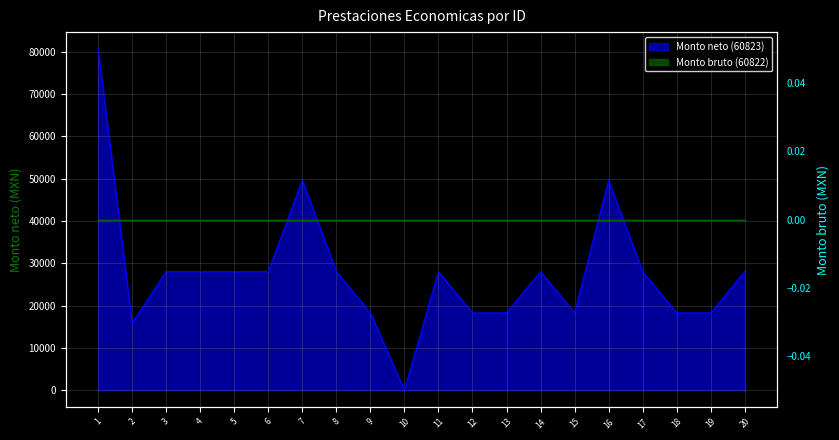

List the labels in order of value, smallest first.

10, 2, 9, 12, 13, 15, 18, 19, 3, 4, 5, 6, 8, 11, 14, 17, 20, 7, 16, 1